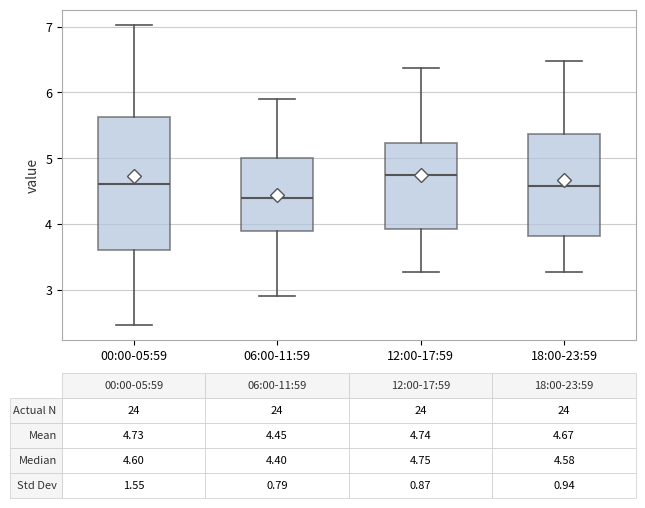

Which box is the tallest, from its lower edge to its upper edge?

00:00-05:59